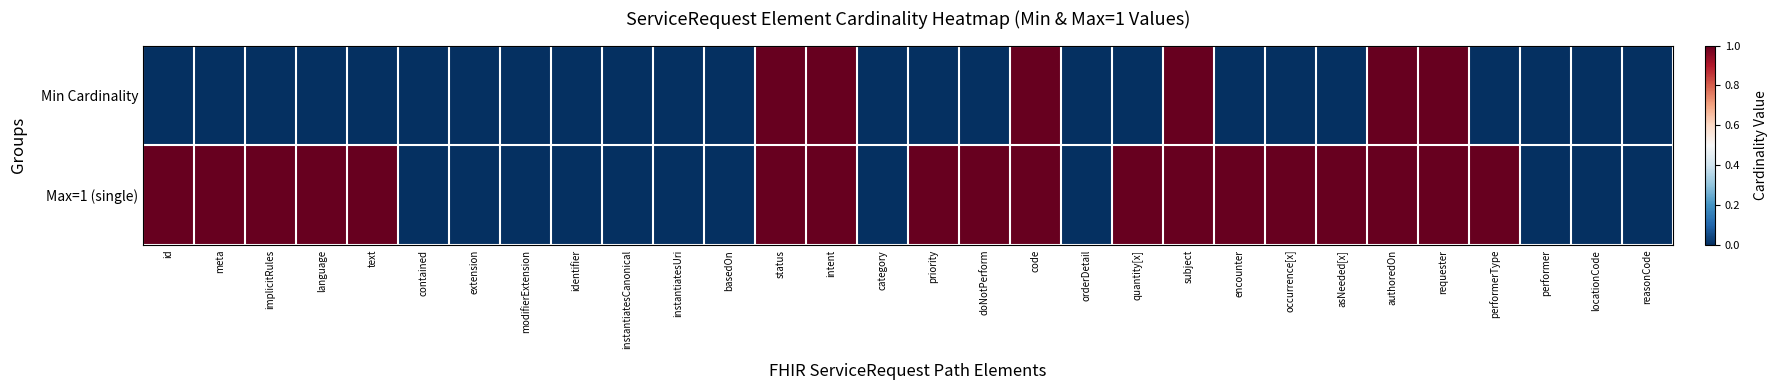

Which has a higher value, doNotPerform or occurrence[x]?

doNotPerform